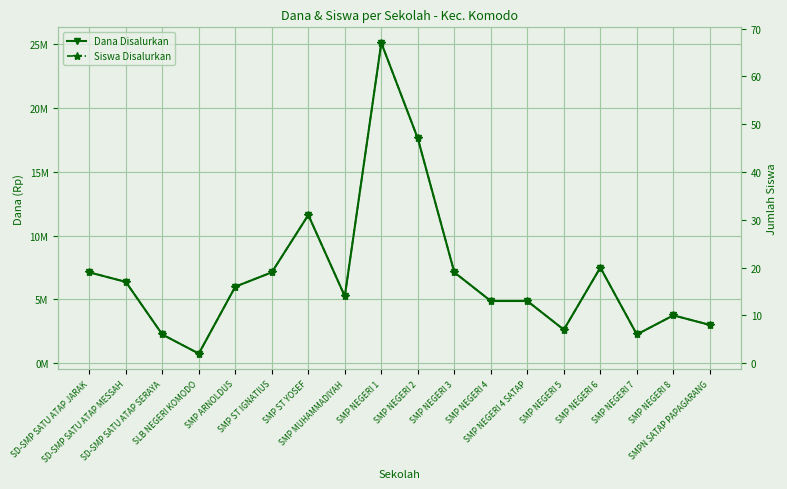

Reading left to right, what are all the values shown in this chart?

Dana Disalurkan: 7125000	6375000	2250000	750000	6000000	7125000	11625000	5250000	25125000	17625000	7125000	4875000	4875000	2625000	7500000	2250000	3750000	3000000
Siswa Disalurkan: 19	17	6	2	16	19	31	14	67	47	19	13	13	7	20	6	10	8